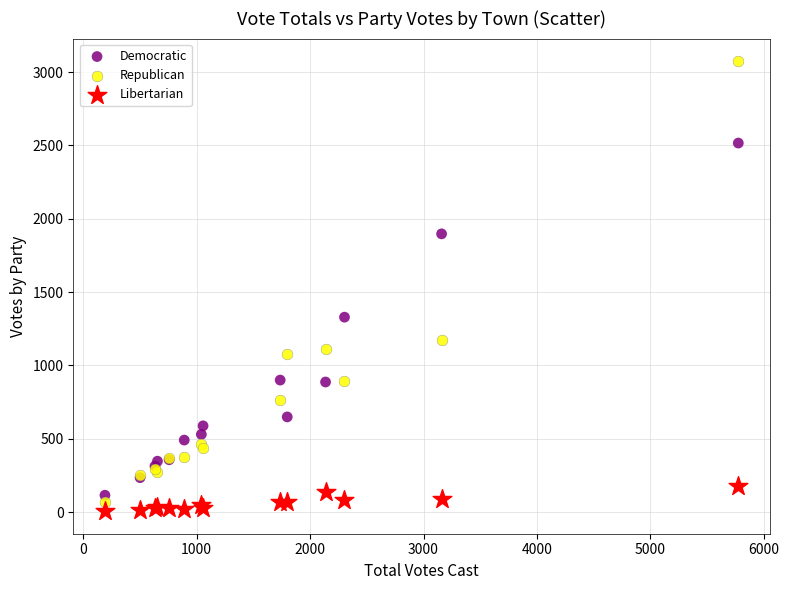

Which series has the widest spread of Y values?

Republican